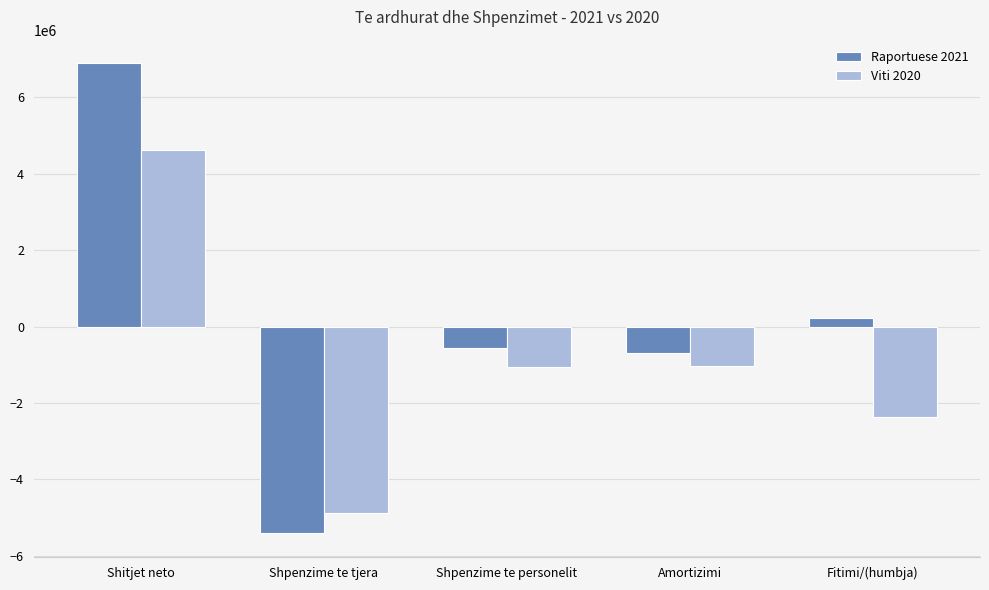

At how many categories does at least one series exceed 1675149?

1